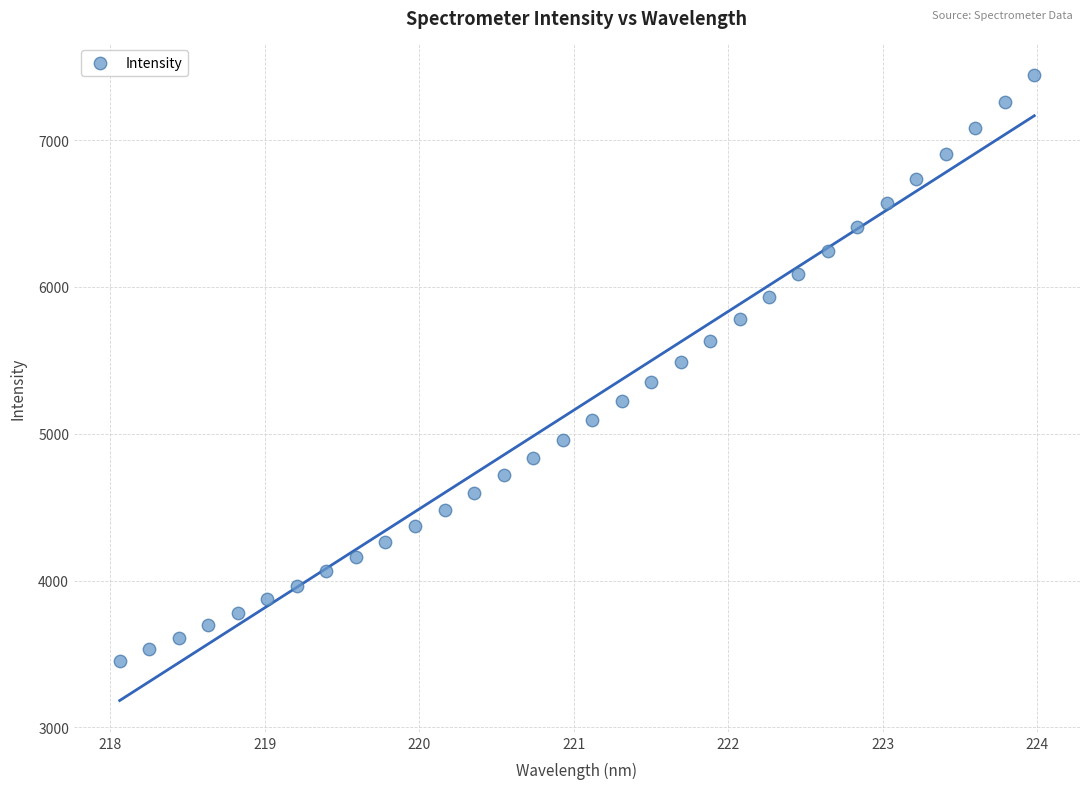

What is the range of X values (max minus min)?

5.9